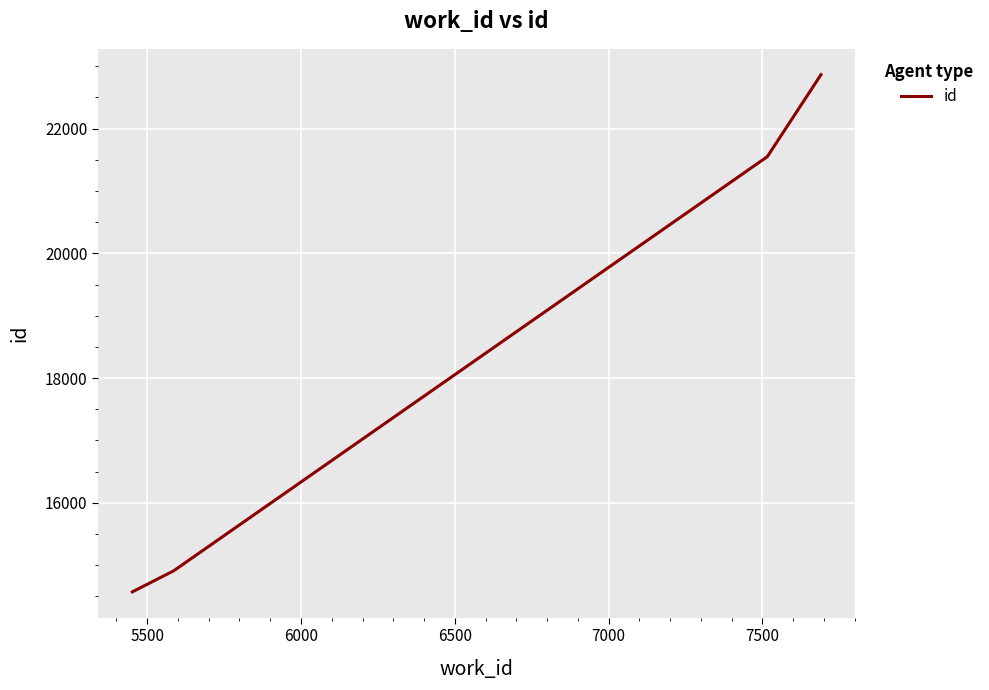

Reading left to right, extract all data points from this chart.

14574	14910	21550	21552	22863